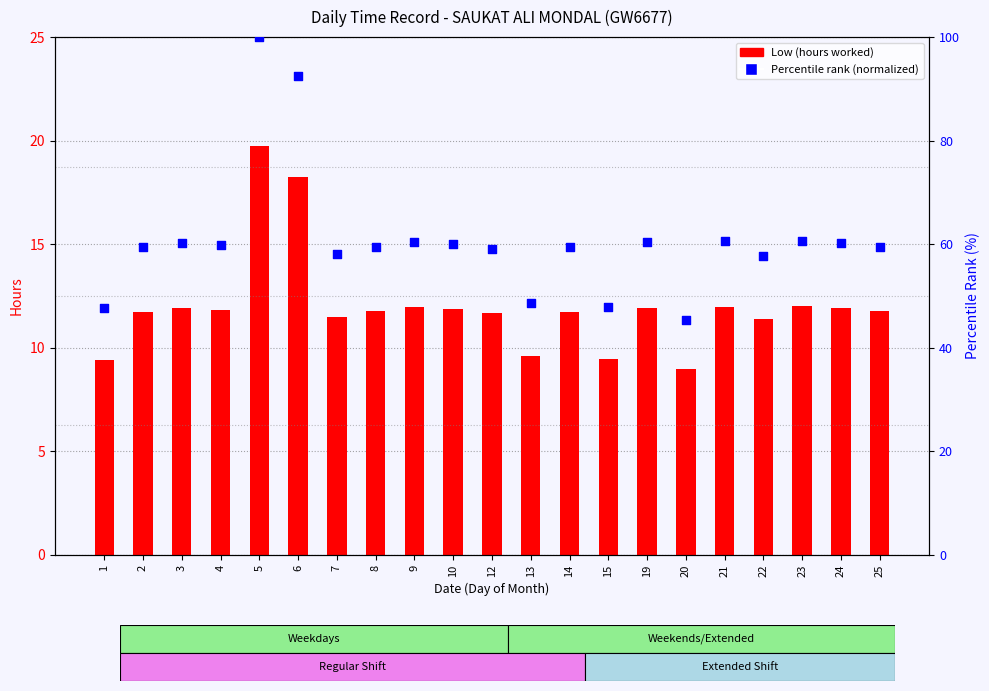

Which series has the largest total across all categories?

Percentile rank (normalized)